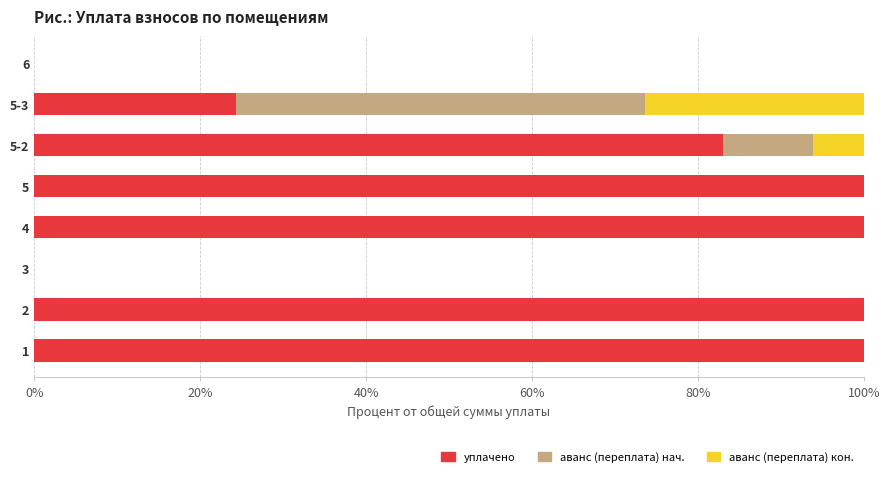

What is the total value across all series at 4?

100.0